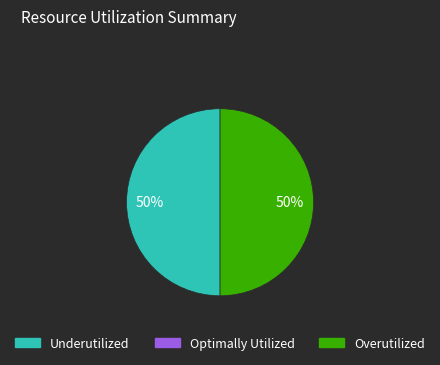

To the nearest percent, what is the average slice percentage?

50%